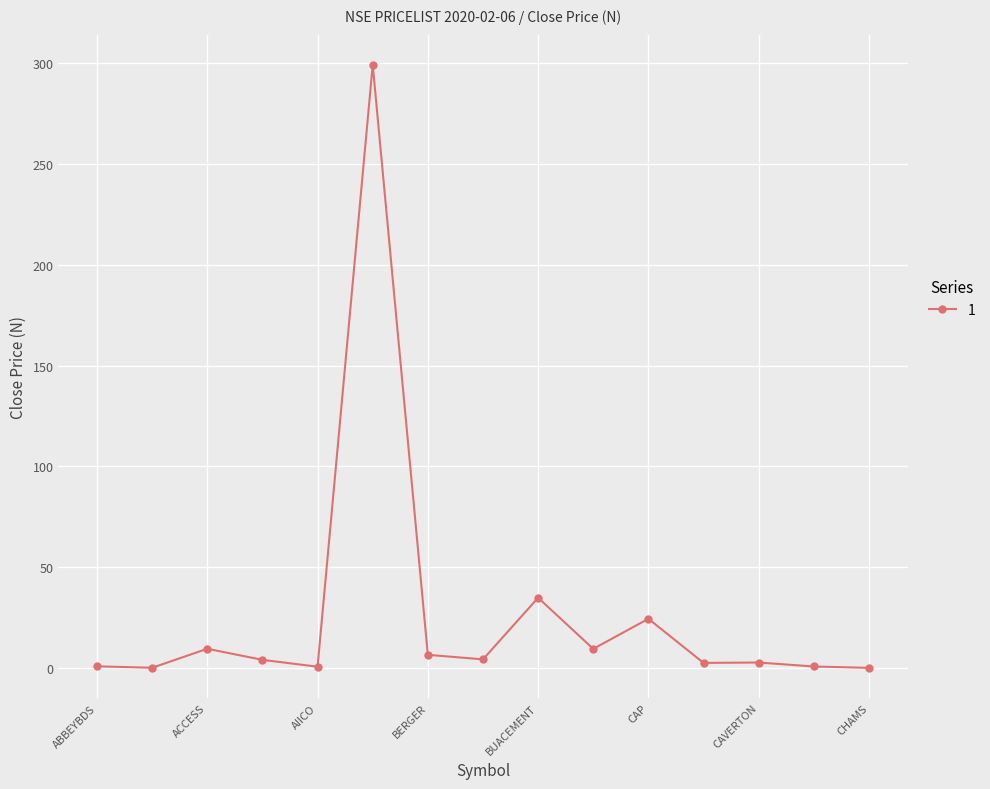

What is the greatest value displayed?

298.9